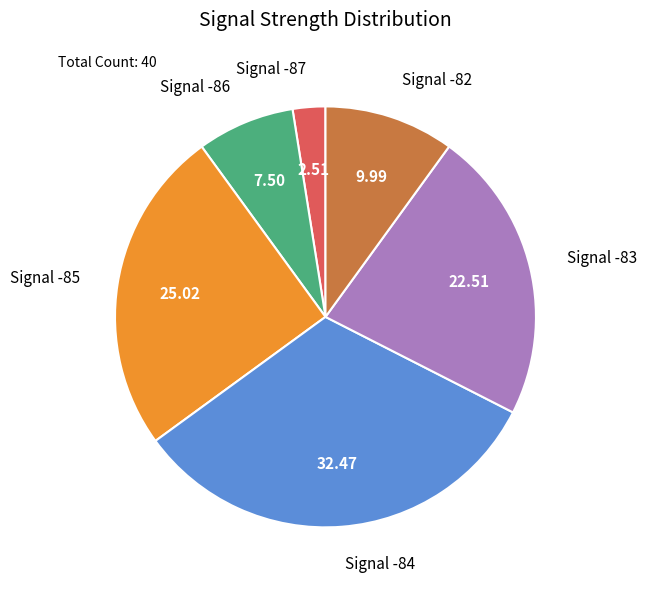

Is the sum of Signal -84 and Signal -82 greater than half?

No